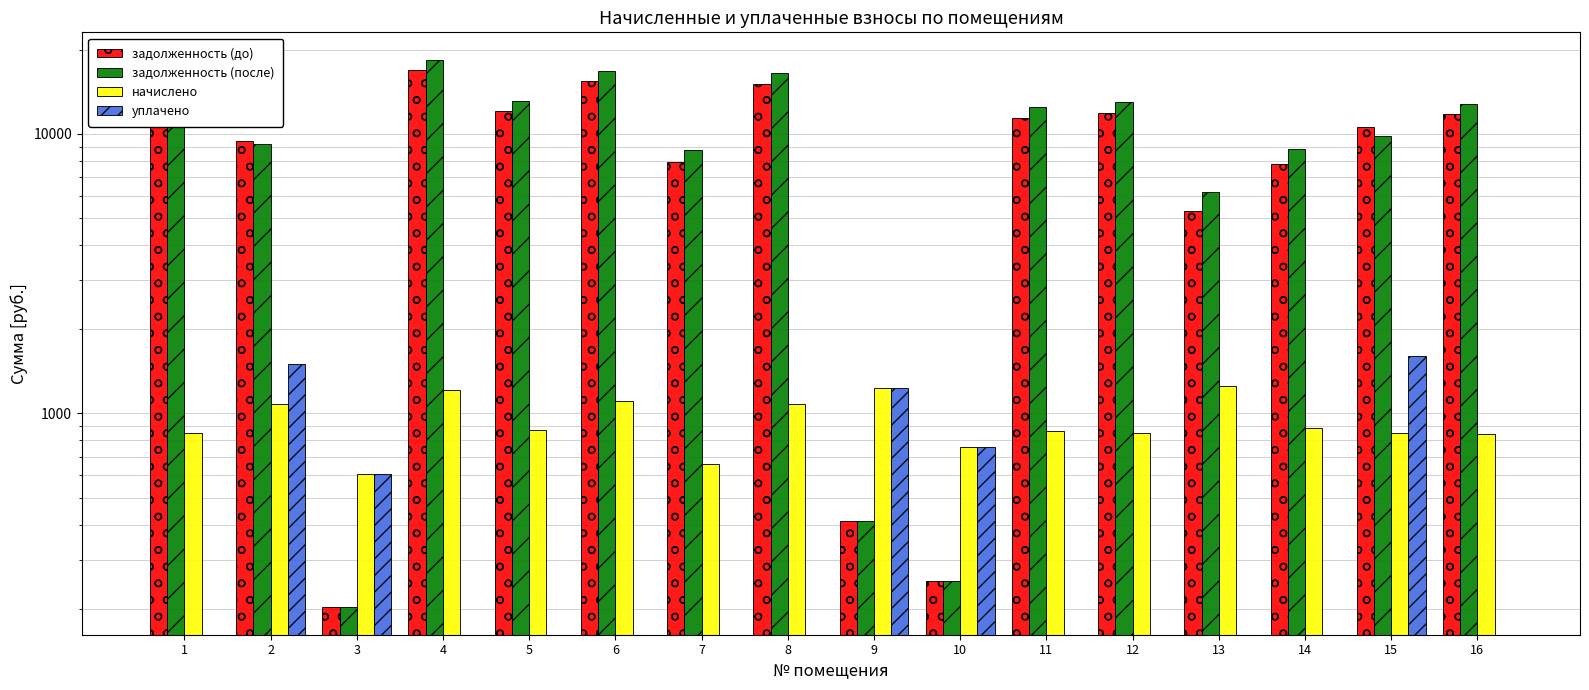

How many bars are there in each group?

4